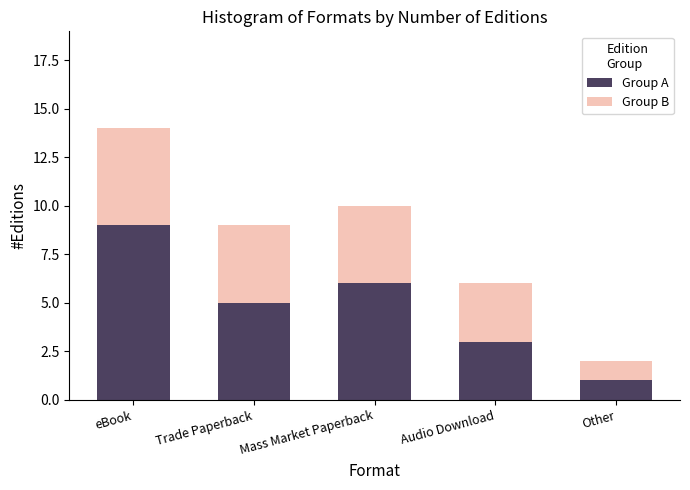

How many Group A values are between 3 and 6?

3